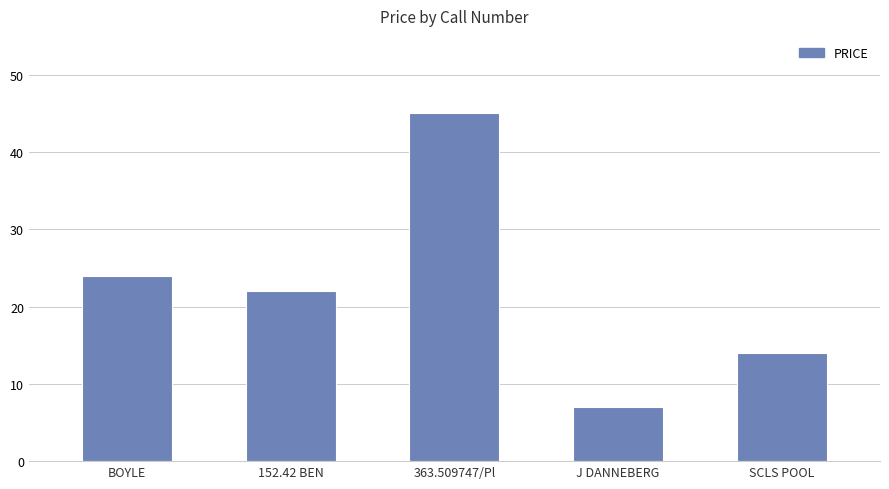

Read the value at J DANNEBERG.

7.0